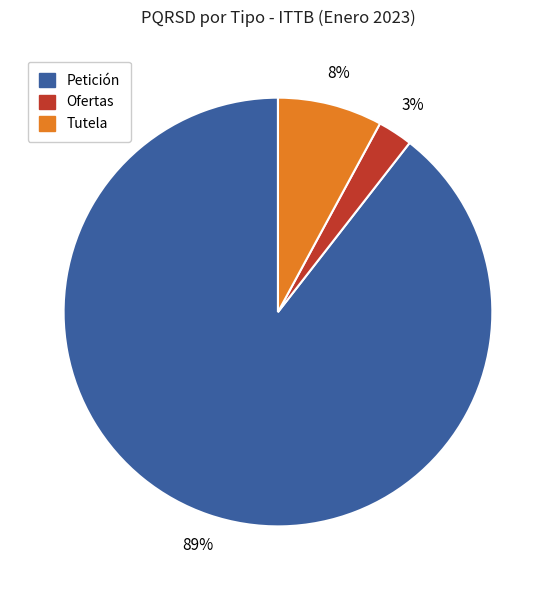

To the nearest percent, what portion does Ofertas represent?

3%